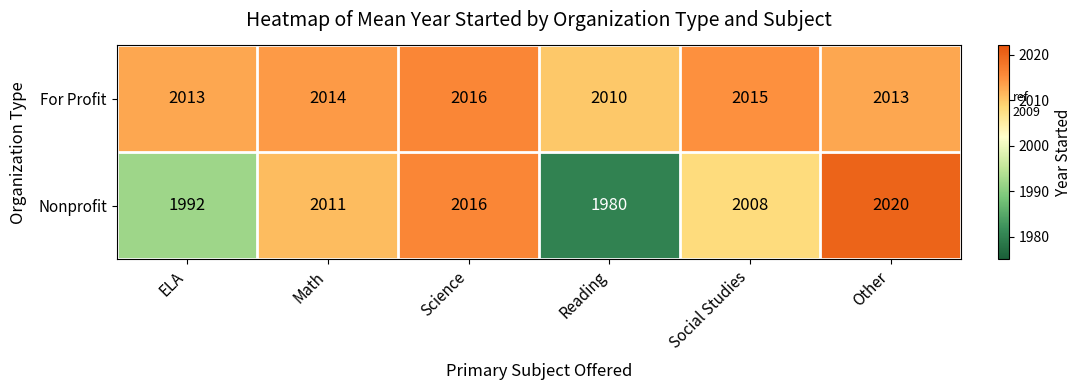

Reading right to left, transcribe all the data shown in this chart.

For Profit: 2013	2015	2010	2016	2014	2013
Nonprofit: 2020	2008	1980	2016	2011	1992